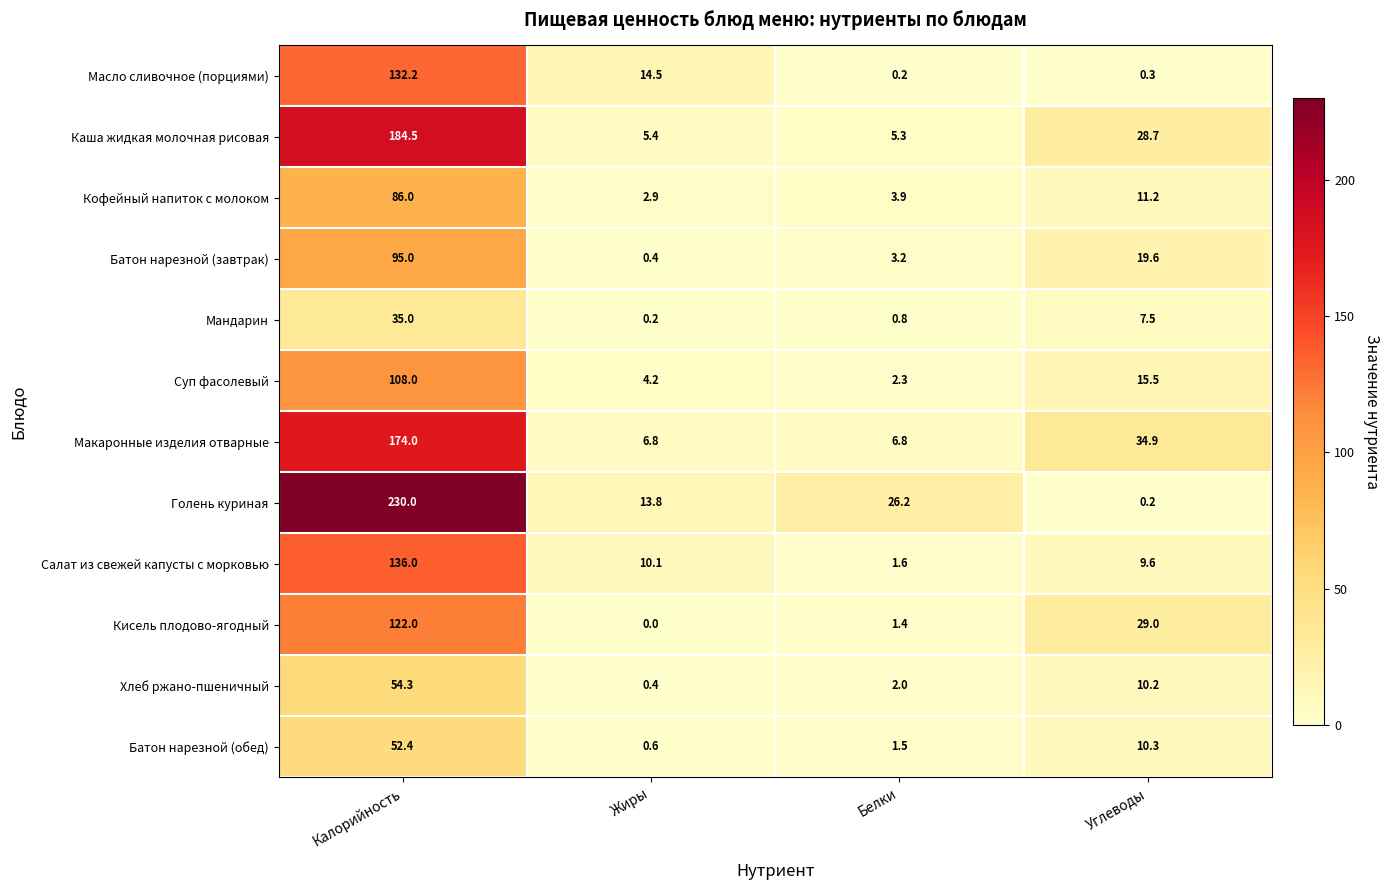

What is the sum of all Батон нарезной (завтрак) values?

118.2